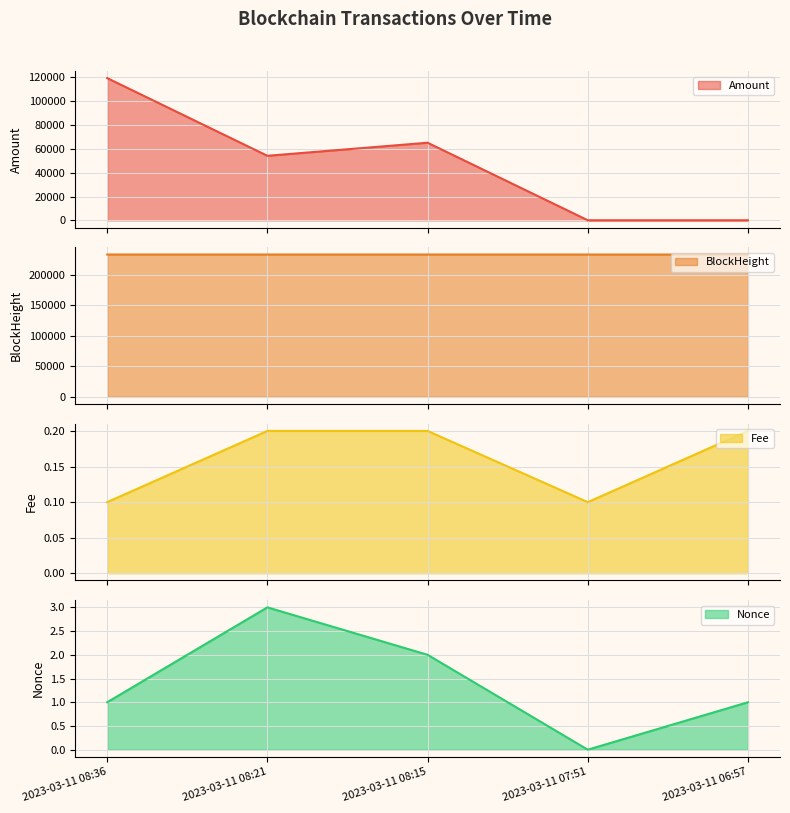

True or false: Nonce and Amount cross at least once.

False